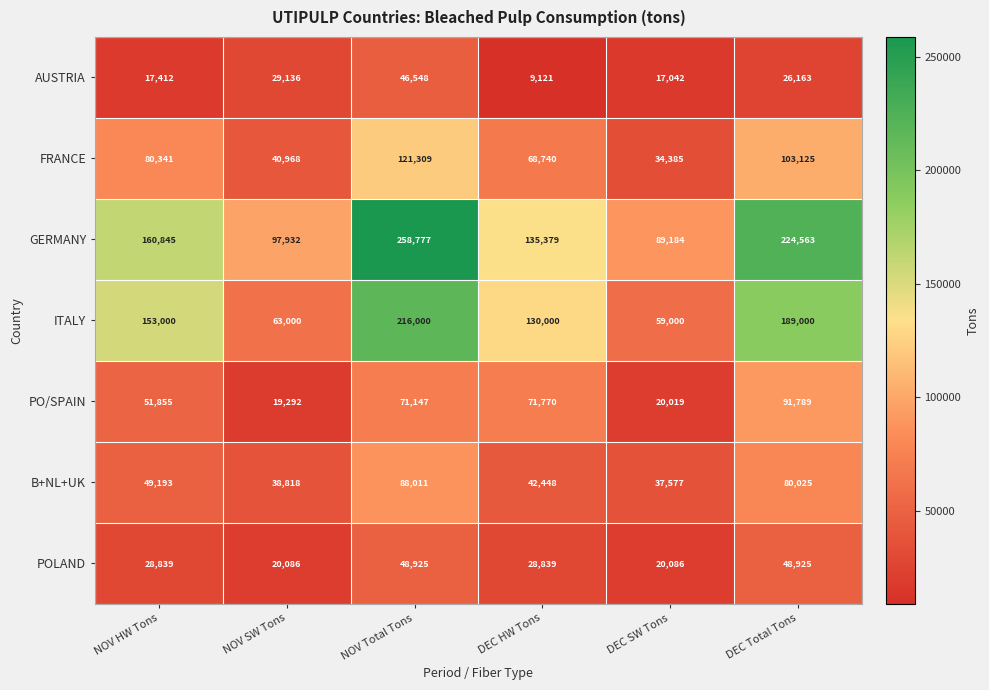

Between NOV HW Tons and DEC Total Tons, which series saw the biggest shift?

GERMANY